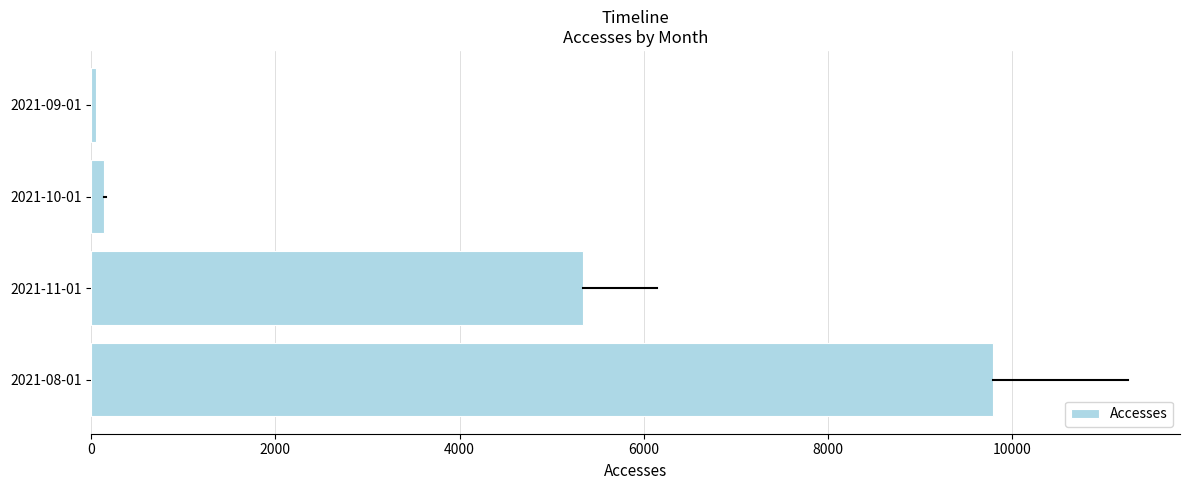

Reading bottom to top, extract all data points from this chart.

2021-08-01=9792	2021-11-01=5345	2021-10-01=142	2021-09-01=47